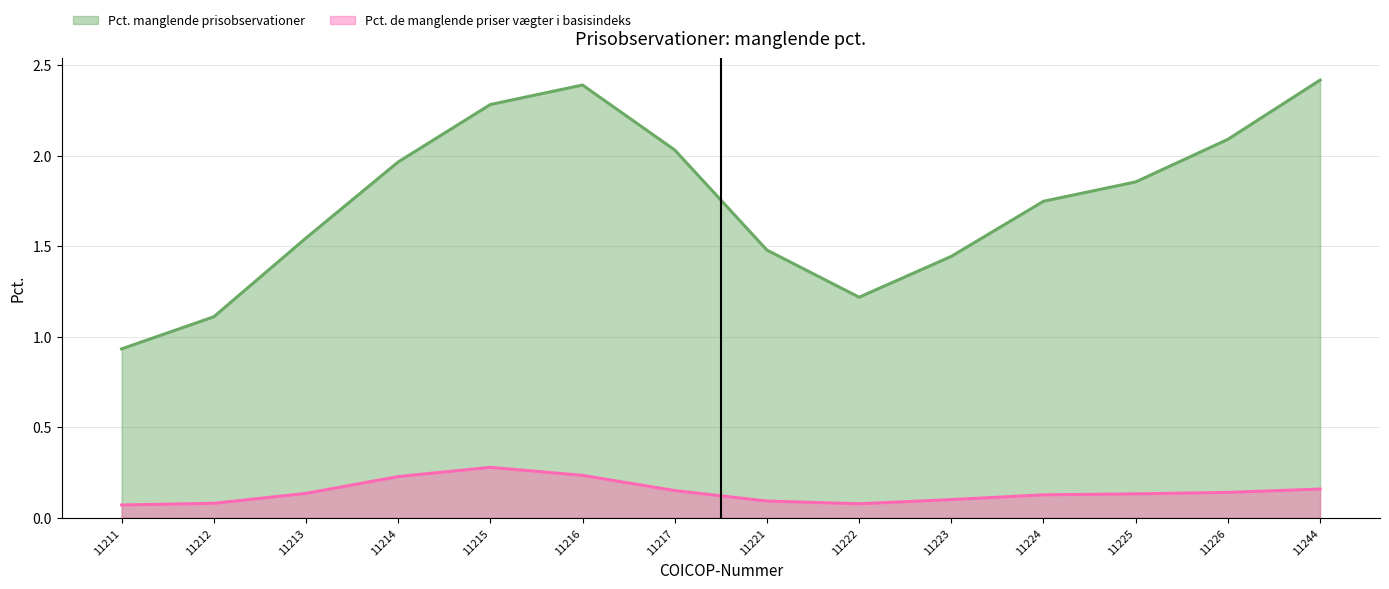

Does the chart have visible grid lines?

Yes